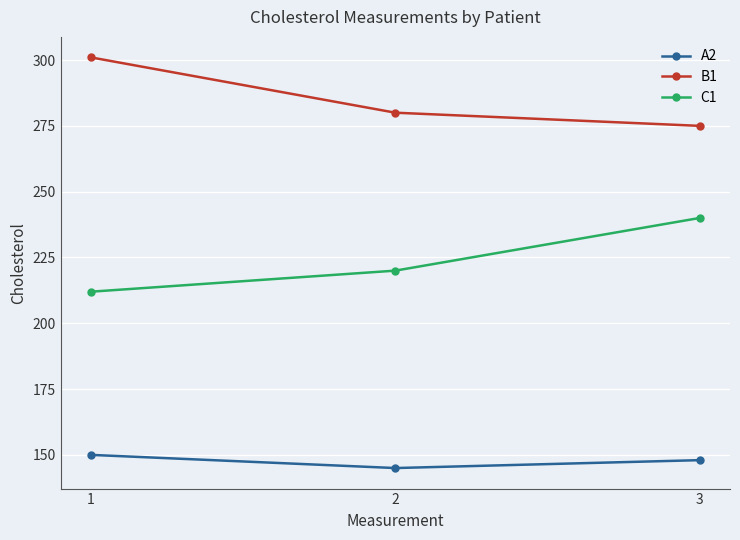

What is the difference between the C1 values at 3 and 2?

20